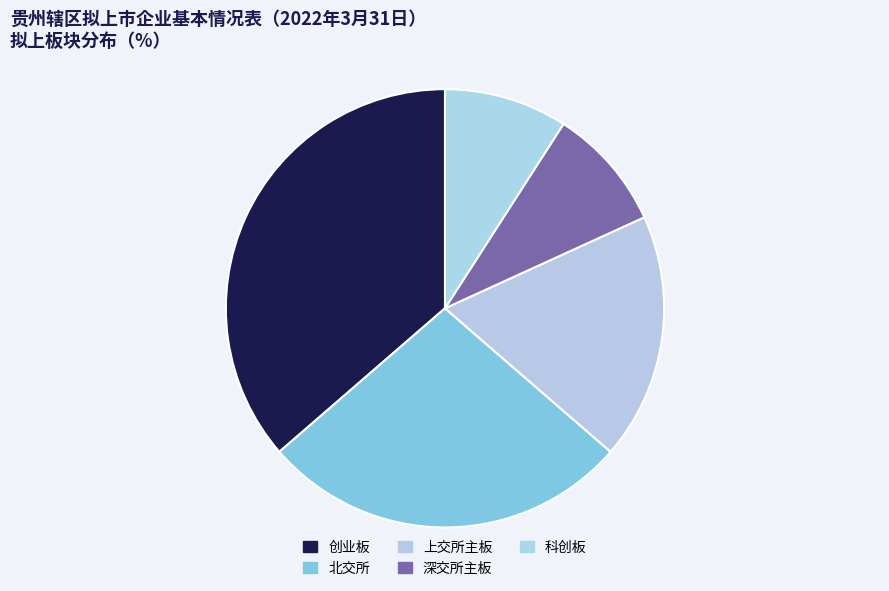

How many slices are in this pie chart?

5